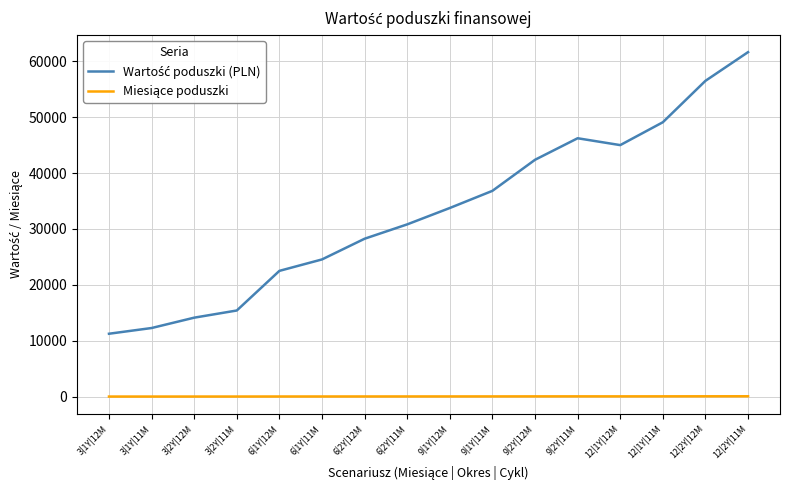

Which label corresponds to the largest value in the chart?

12|2Y|11M